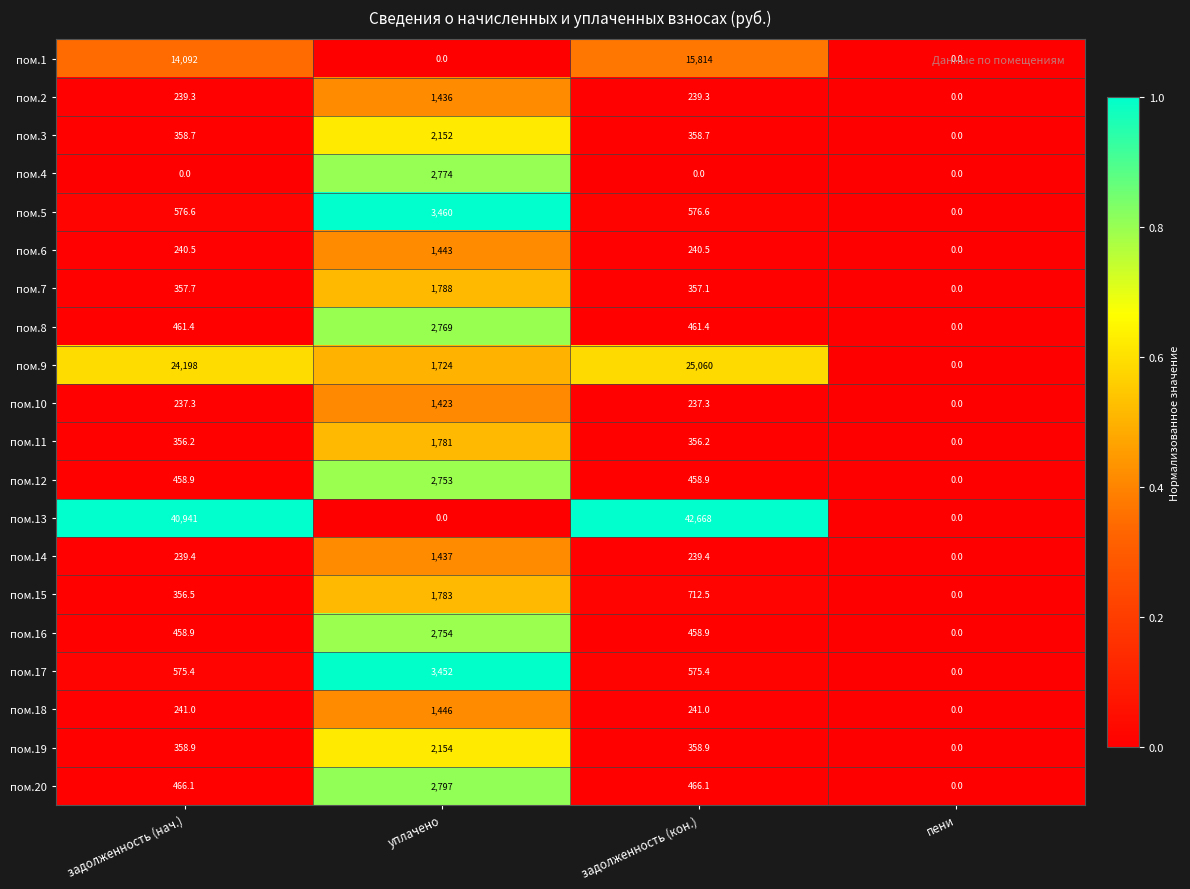

At which category does the chart reach its peak across all series?

задолженность (кон.)